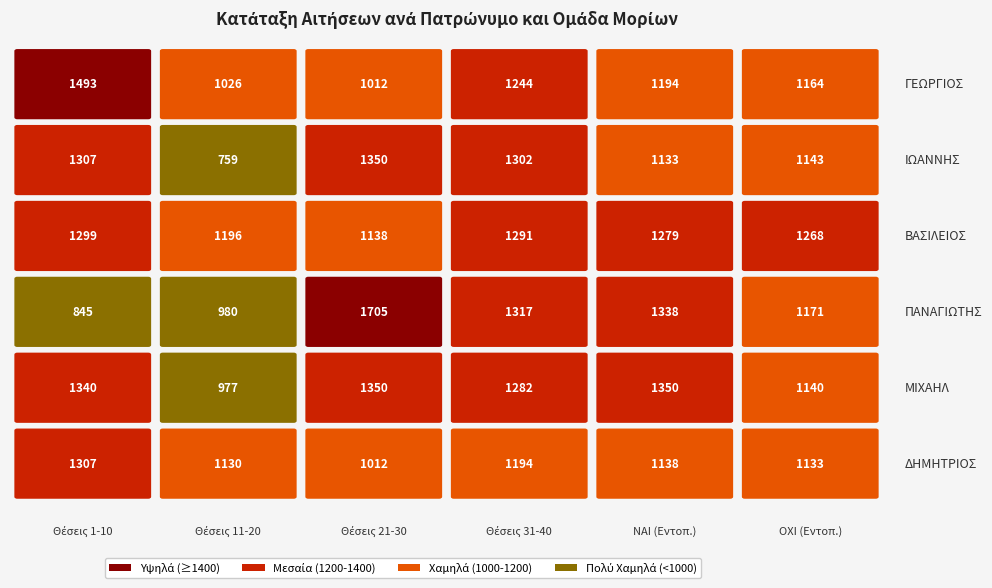

Between 1-20 and 21-40, which series saw the biggest shift?

ΠΑΝΑΓΙΩΤΗΣ